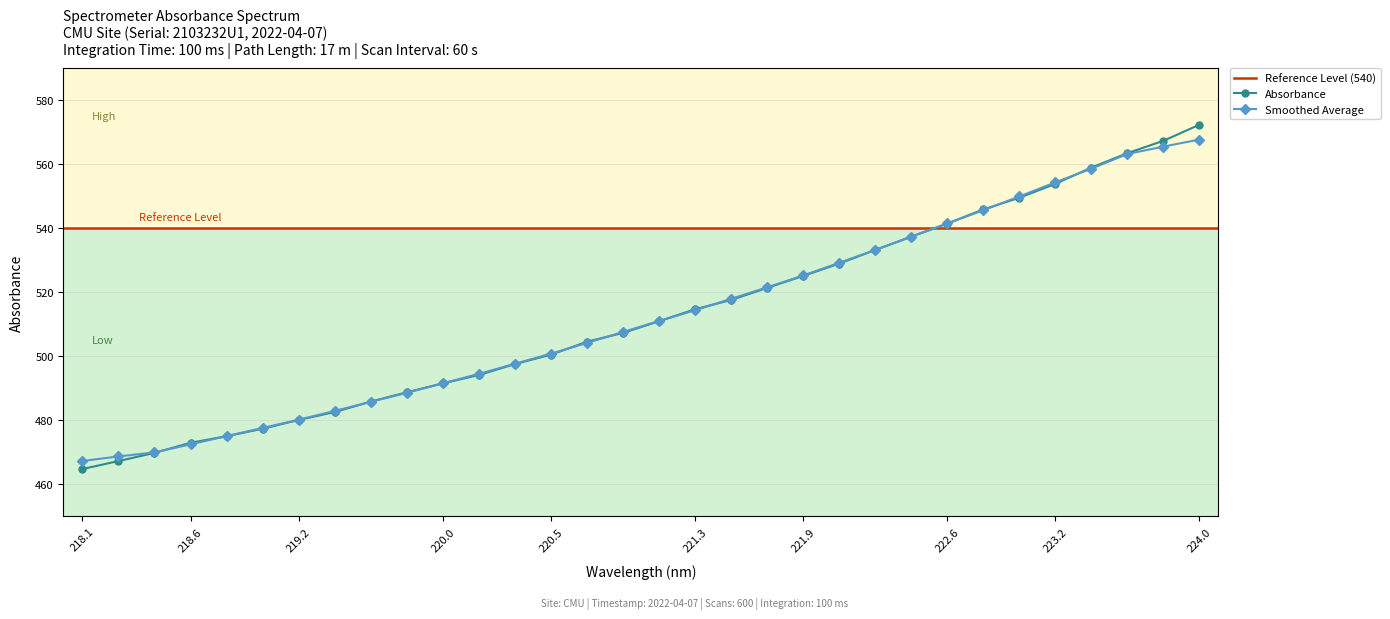

Reading left to right, list all the values displayed in this chart.

464.8	467.3	469.9	473.0	475.1	477.4	480.1	482.6	485.9	488.8	491.6	494.2	497.6	500.5	504.6	507.3	511.0	514.7	517.6	521.4	525.1	529.0	533.2	537.4	541.5	545.9	549.5	553.9	558.9	563.5	567.3	572.3